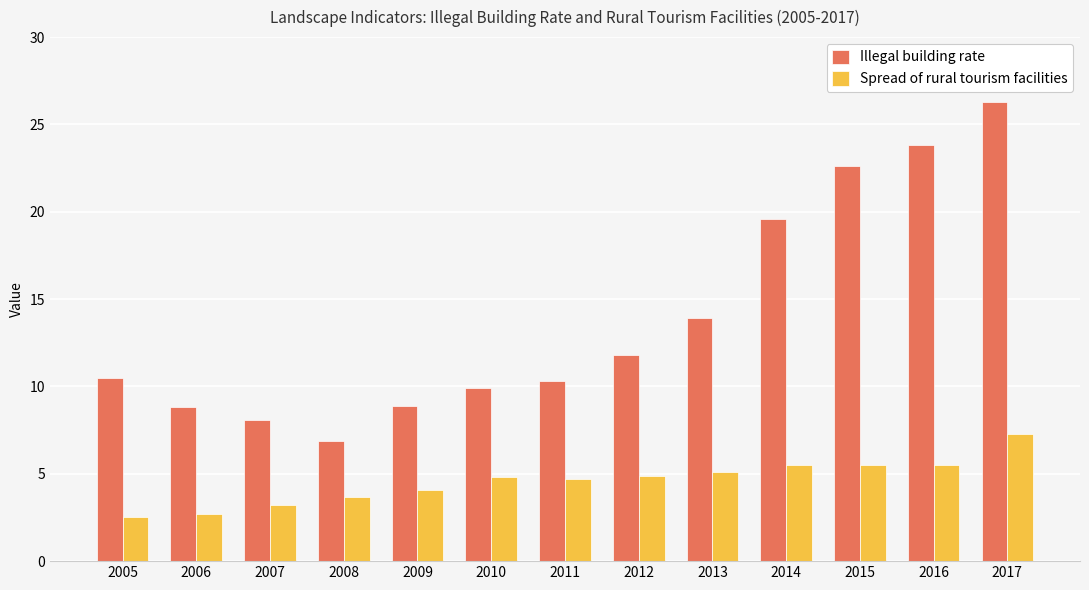

What is the sum of all Spread of rural tourism facilities values?

59.5